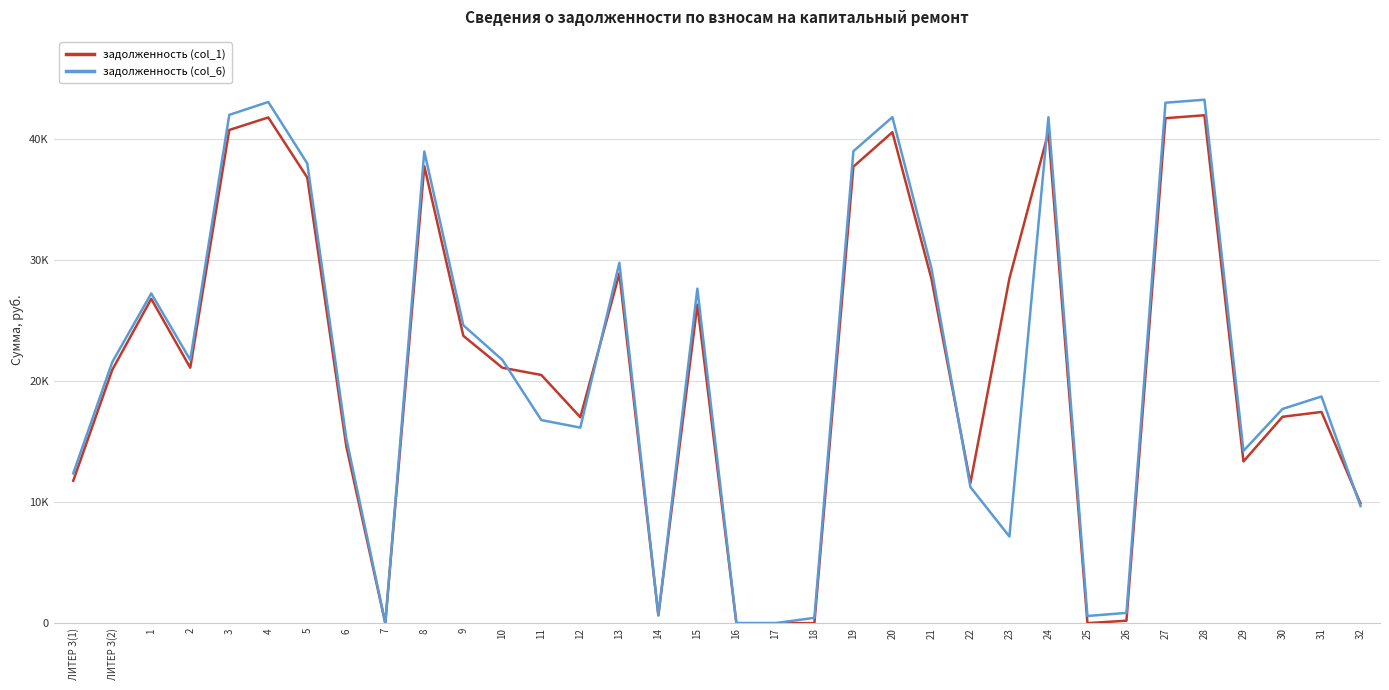

What is the label of the 24th point from the left?

22